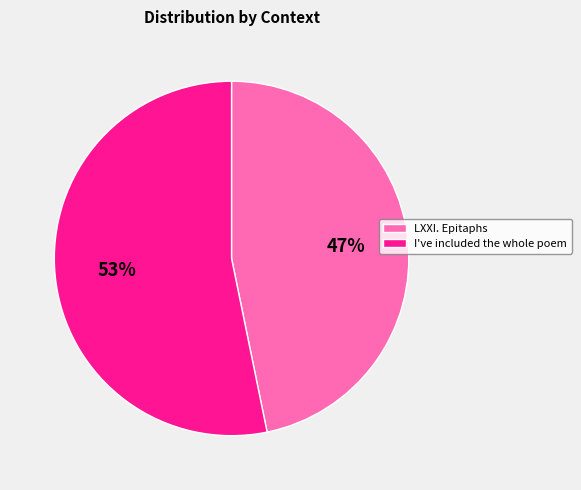

What is the ratio of the value at I've included the whole poem to the value at LXXI. Epitaphs?

1.1